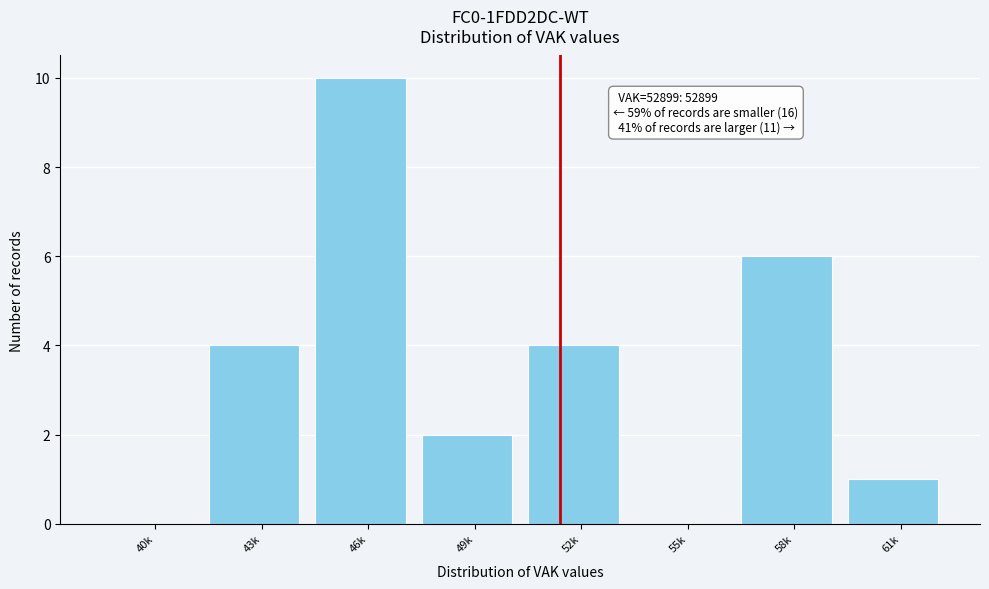

Reading left to right, transcribe all the data shown in this chart.

40k=0	43k=4	46k=10	49k=2	52k=4	55k=0	58k=6	61k=1